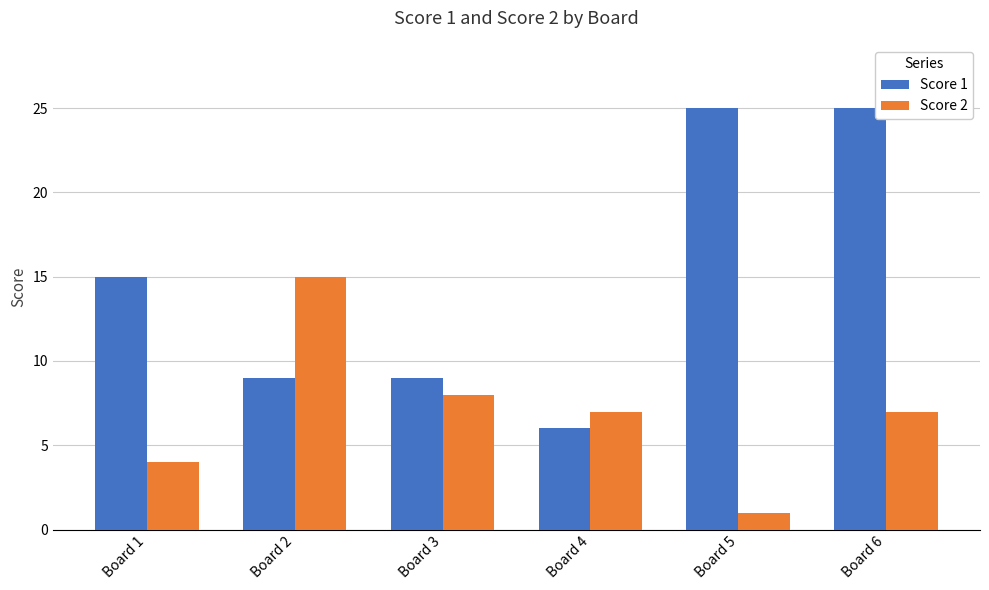

At how many categories does at least one series exceed 21?

2